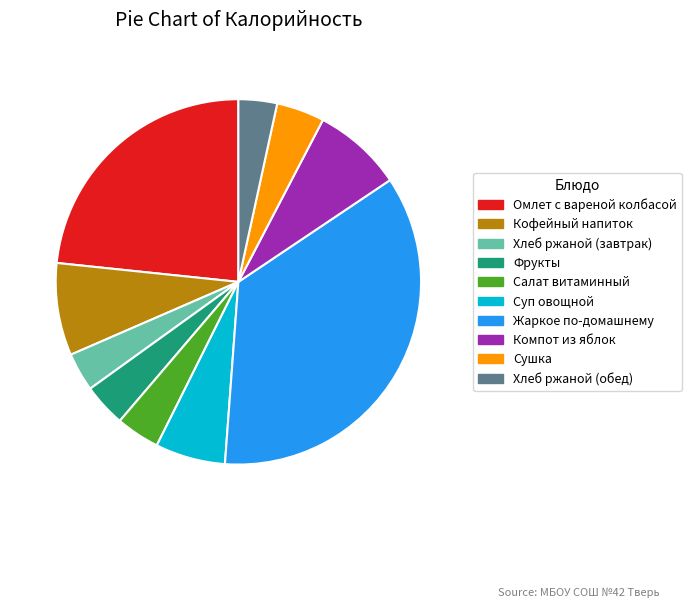

What is the largest slice in the pie chart?

Жаркое по-домашнему